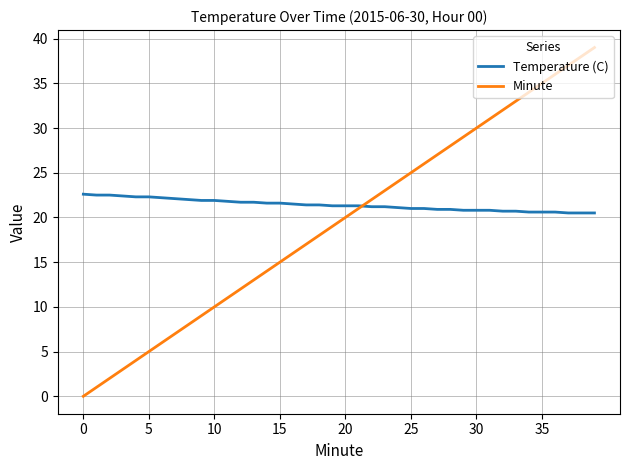

What is the greatest value displayed?

39.0